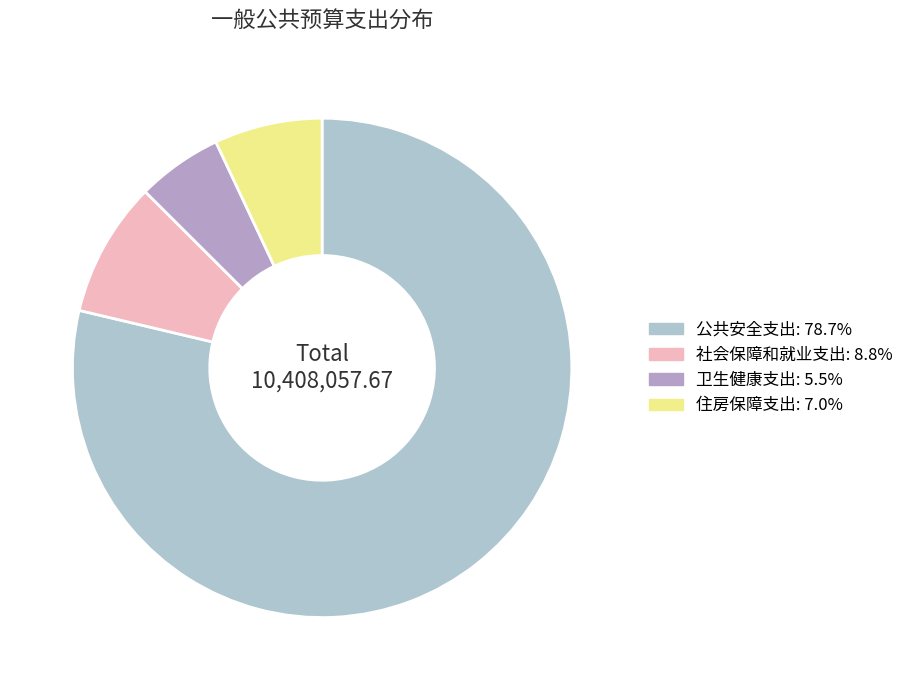

How many segments does this pie chart have?

4